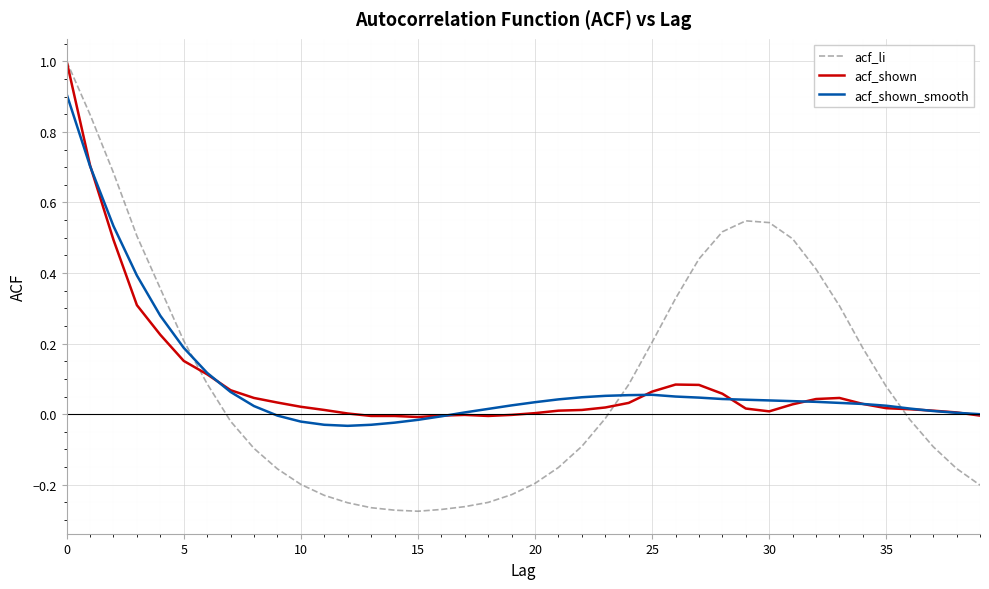

What is the difference between the maximum and minimum values in the acf_shown series?

1.0